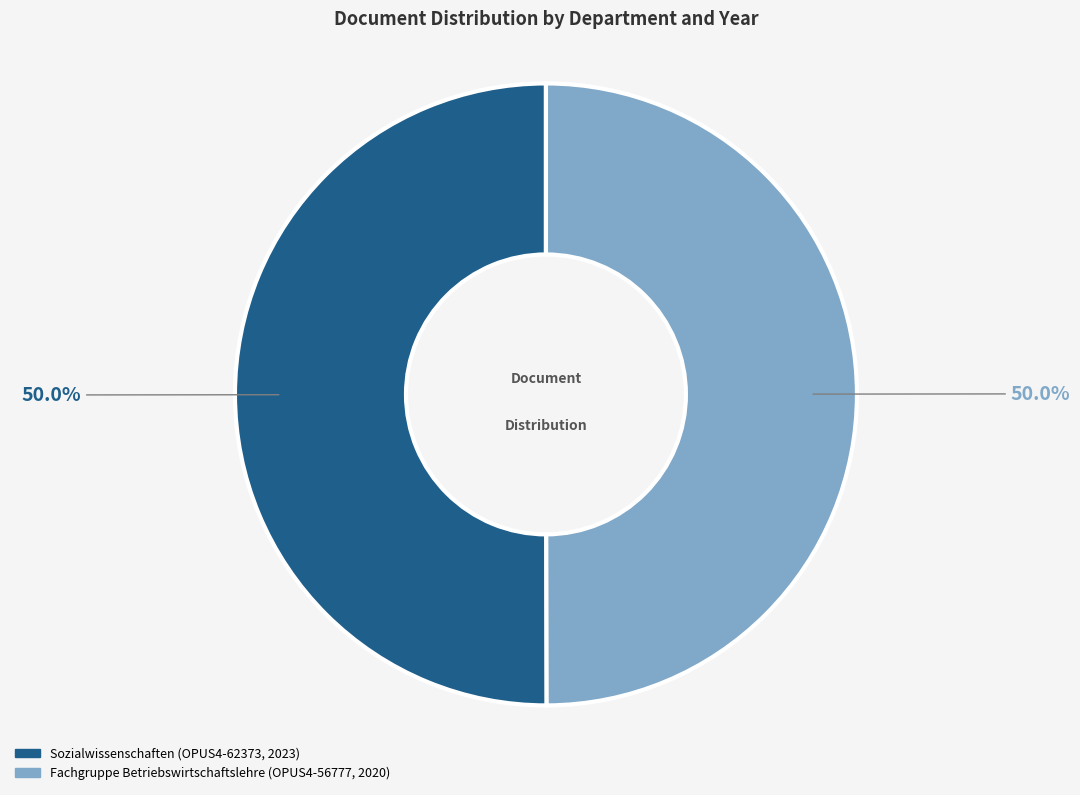

What portion of the pie excludes Sozialwissenschaften (OPUS4-62373, 2023)?

50.0%